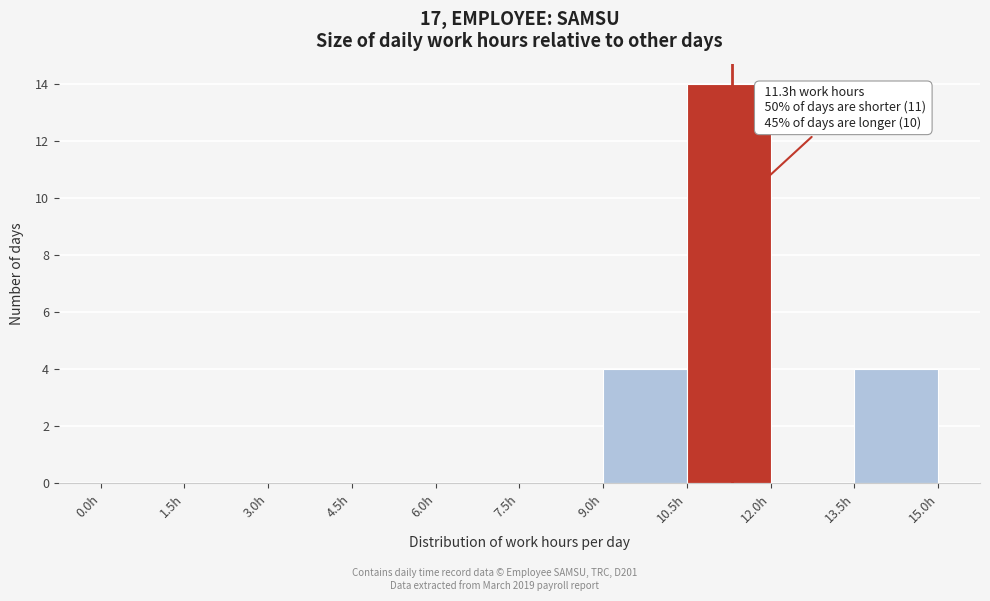

Over which range of the x-axis is the bar tallest?

10.5 to 12.0